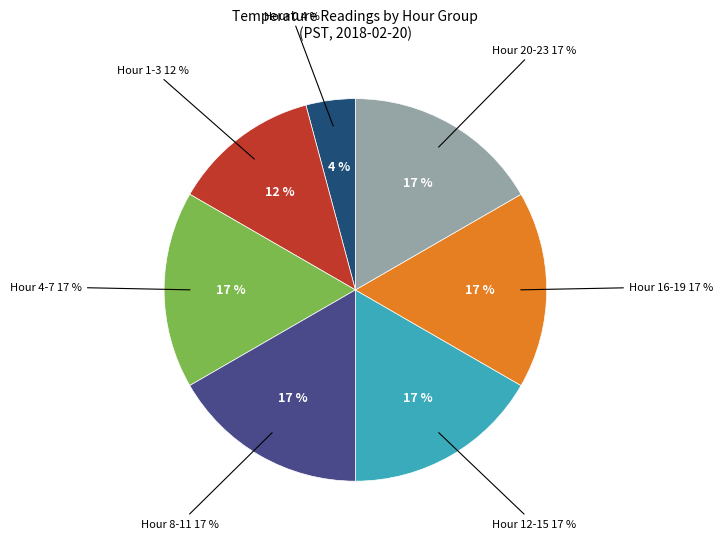

Count the number of slices in the pie.

7